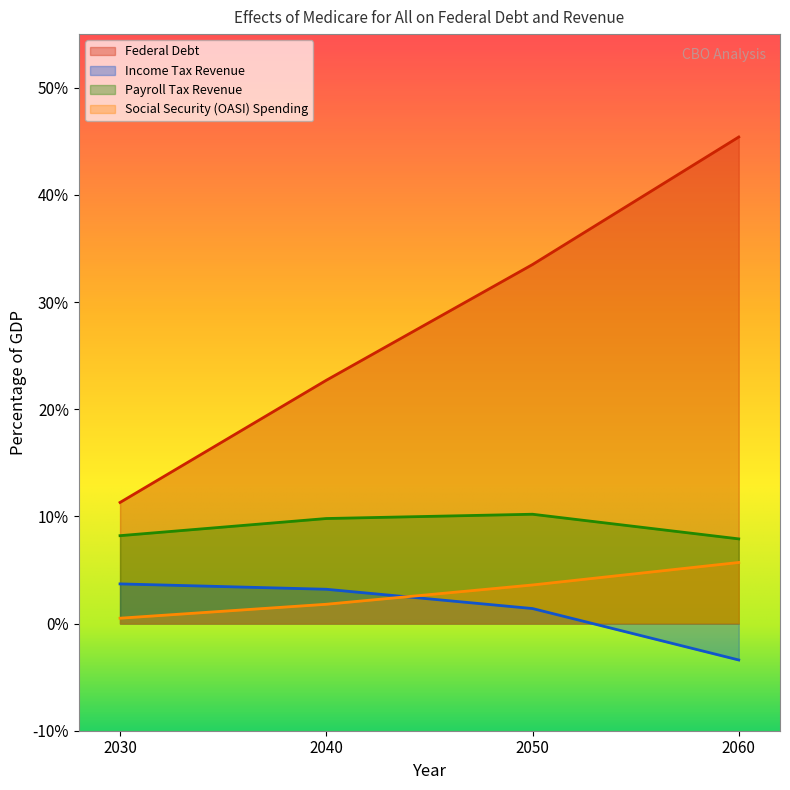

Which series has the largest range (max minus min)?

Federal Debt